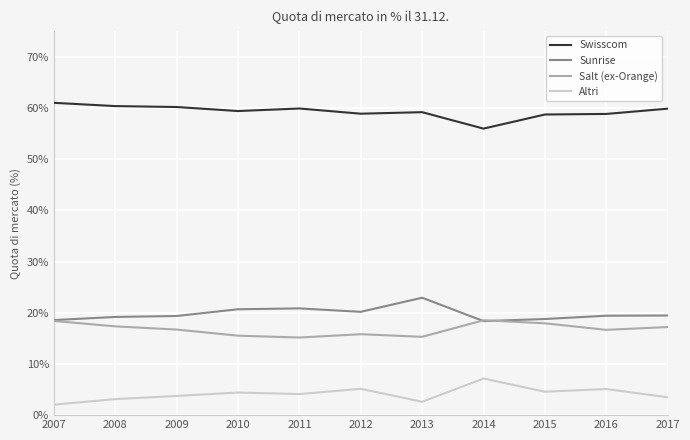

What are all the series names shown in the legend?

Swisscom, Sunrise, Salt (ex-Orange), Altri